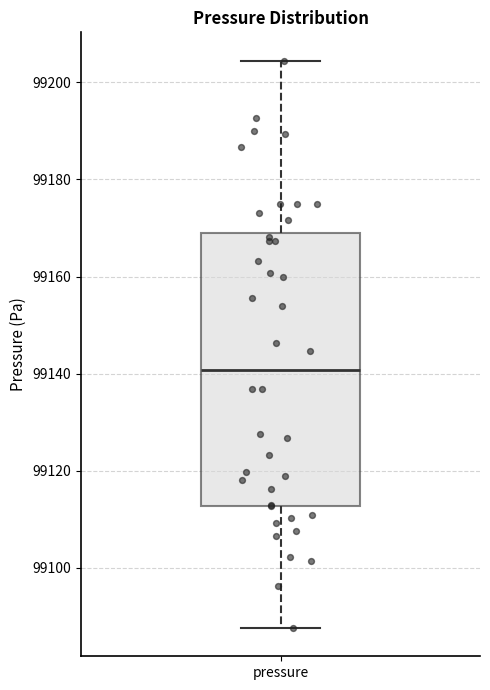

Where is the upper edge of the box for pressure on the y-axis? The values are not printed on the chart, so give them approximately, as read against the axis.

99170